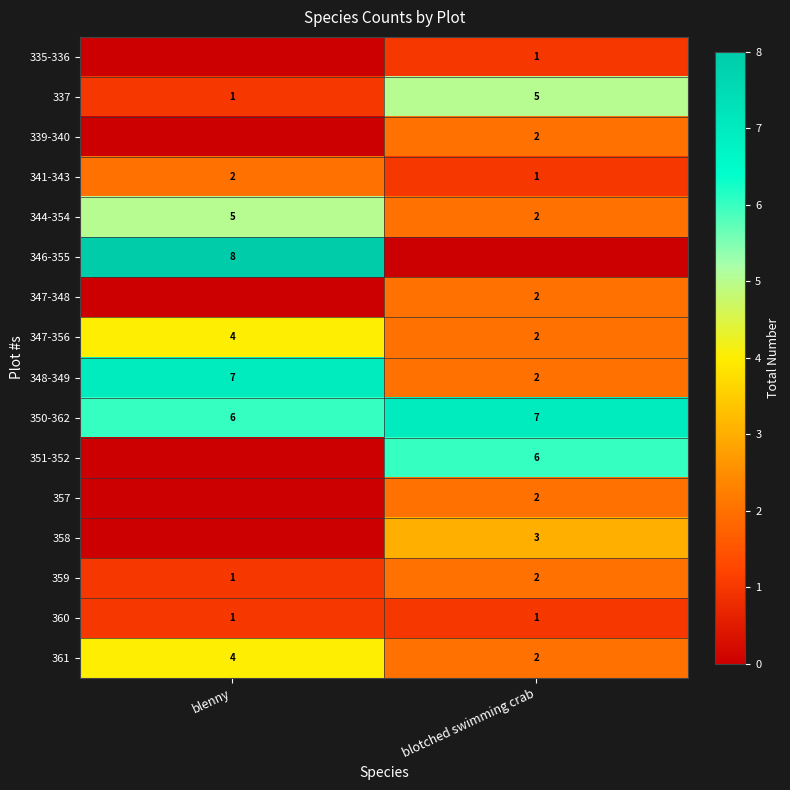

Which label corresponds to the smallest value in the chart?

blenny